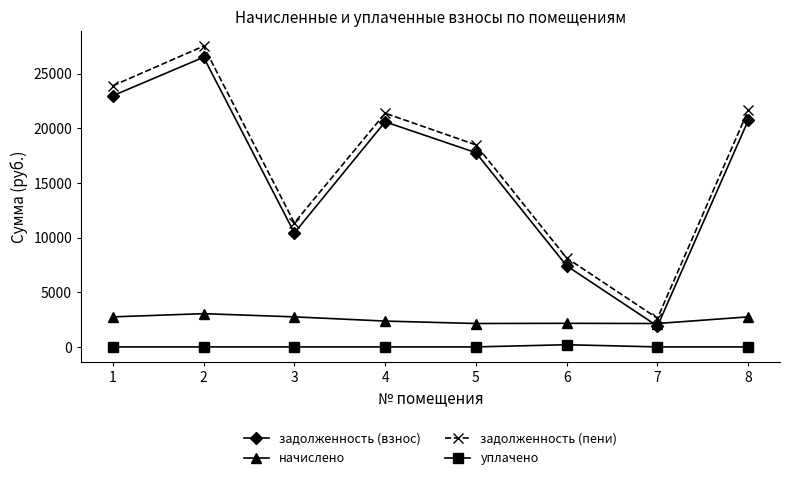

Count the number of data series in this chart.

4